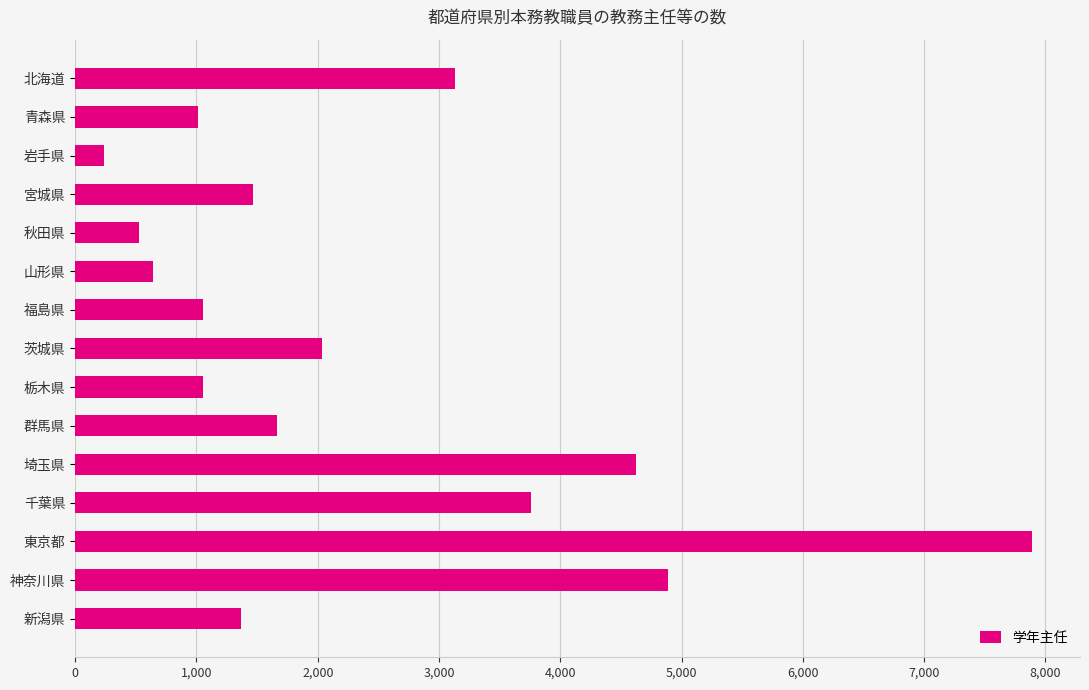

The value at 山形県 is 642. True or false?

True